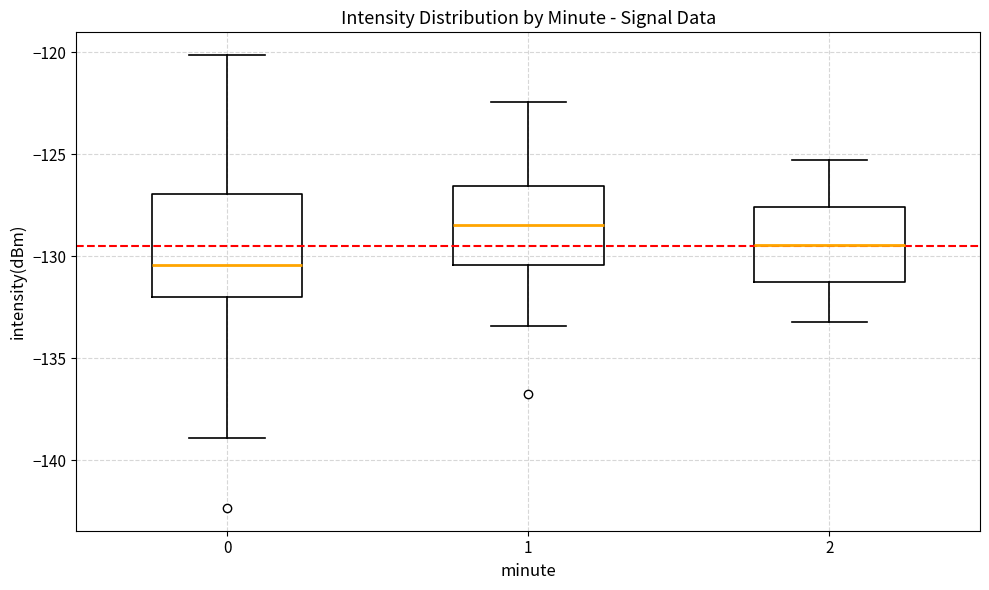

Reading left to right, transcribe this box plot: for each box, give where its median line is, the range the box spans, and where its two whiskers end, as read against the y-axis. The values are not printed on the chart, so give them approximately, as read against the axis.

0: median -130.5, box -132.0 to -127.0, whiskers -139.0 to -120.0
1: median -128.5, box -130.5 to -126.5, whiskers -133.5 to -122.5
2: median -129.5, box -131.0 to -127.5, whiskers -133.0 to -125.5